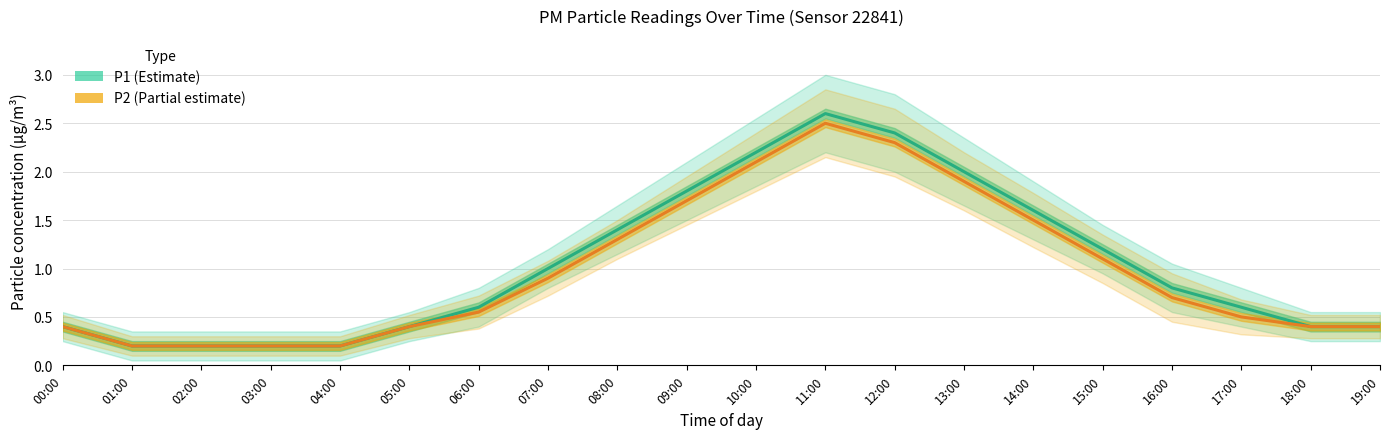

What is the difference between the P1 (Estimate) values at 00:00 and 12:00?

2.0